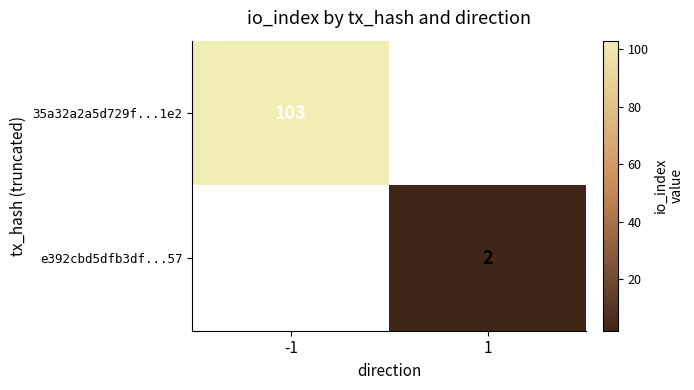

At which category does the chart reach its peak across all series?

-1